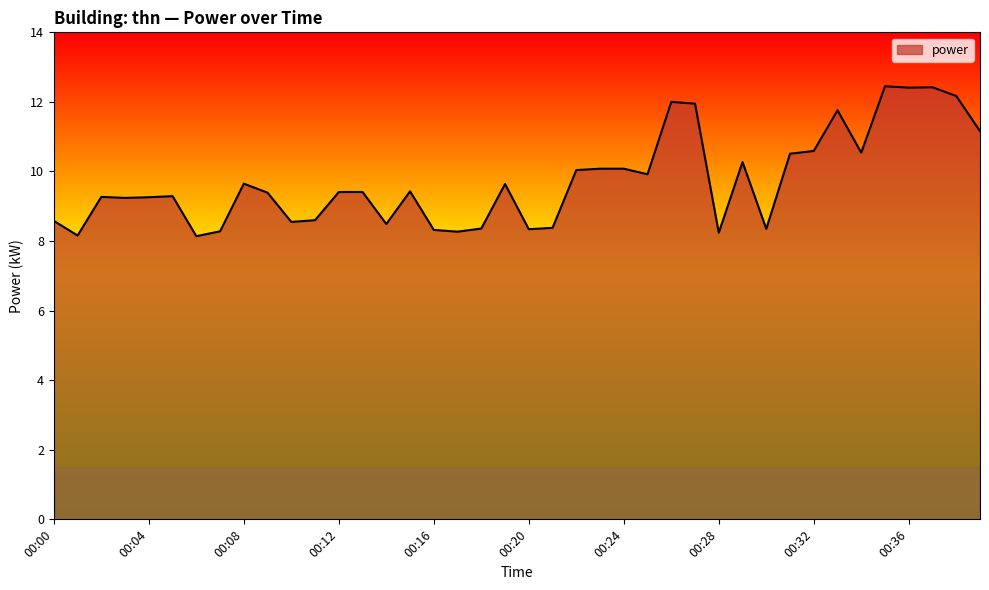

What is the minimum value shown in the chart?

8.1